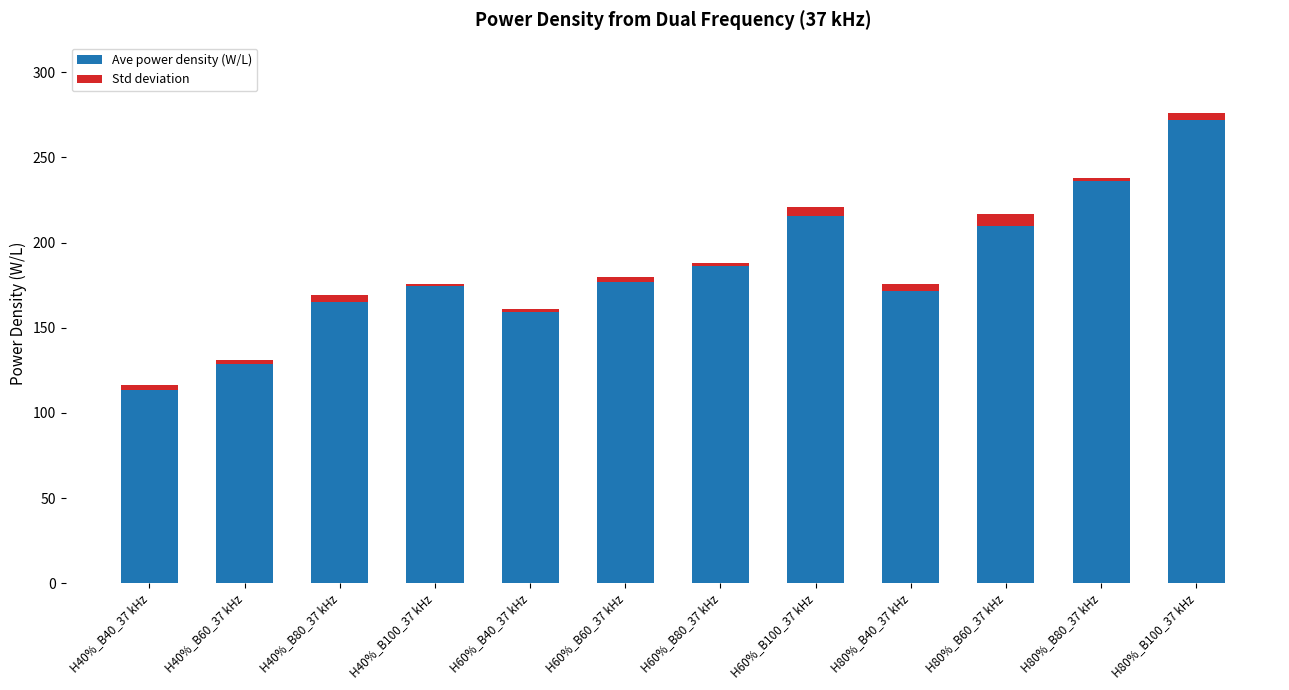

Rank the categories by Ave power density (W/L) value from highest to lowest.

H80%_B100_37 kHz, H80%_B80_37 kHz, H60%_B100_37 kHz, H80%_B60_37 kHz, H60%_B80_37 kHz, H60%_B60_37 kHz, H40%_B100_37 kHz, H80%_B40_37 kHz, H40%_B80_37 kHz, H60%_B40_37 kHz, H40%_B60_37 kHz, H40%_B40_37 kHz